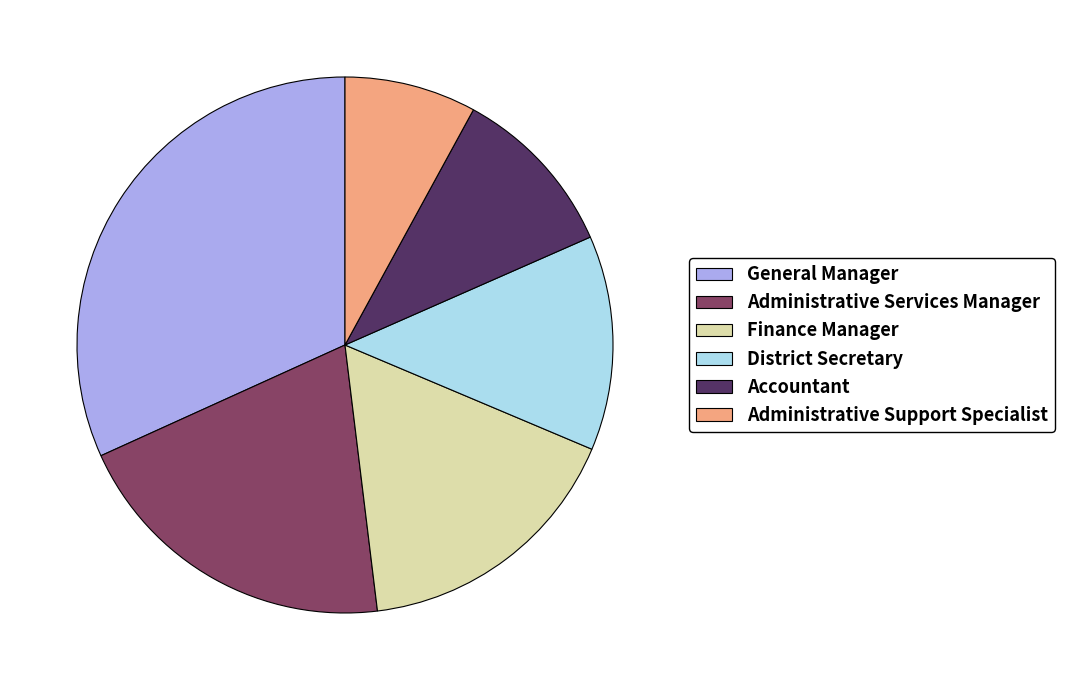

The Administrative Services Manager slice represents 20% of the pie. True or false?

True